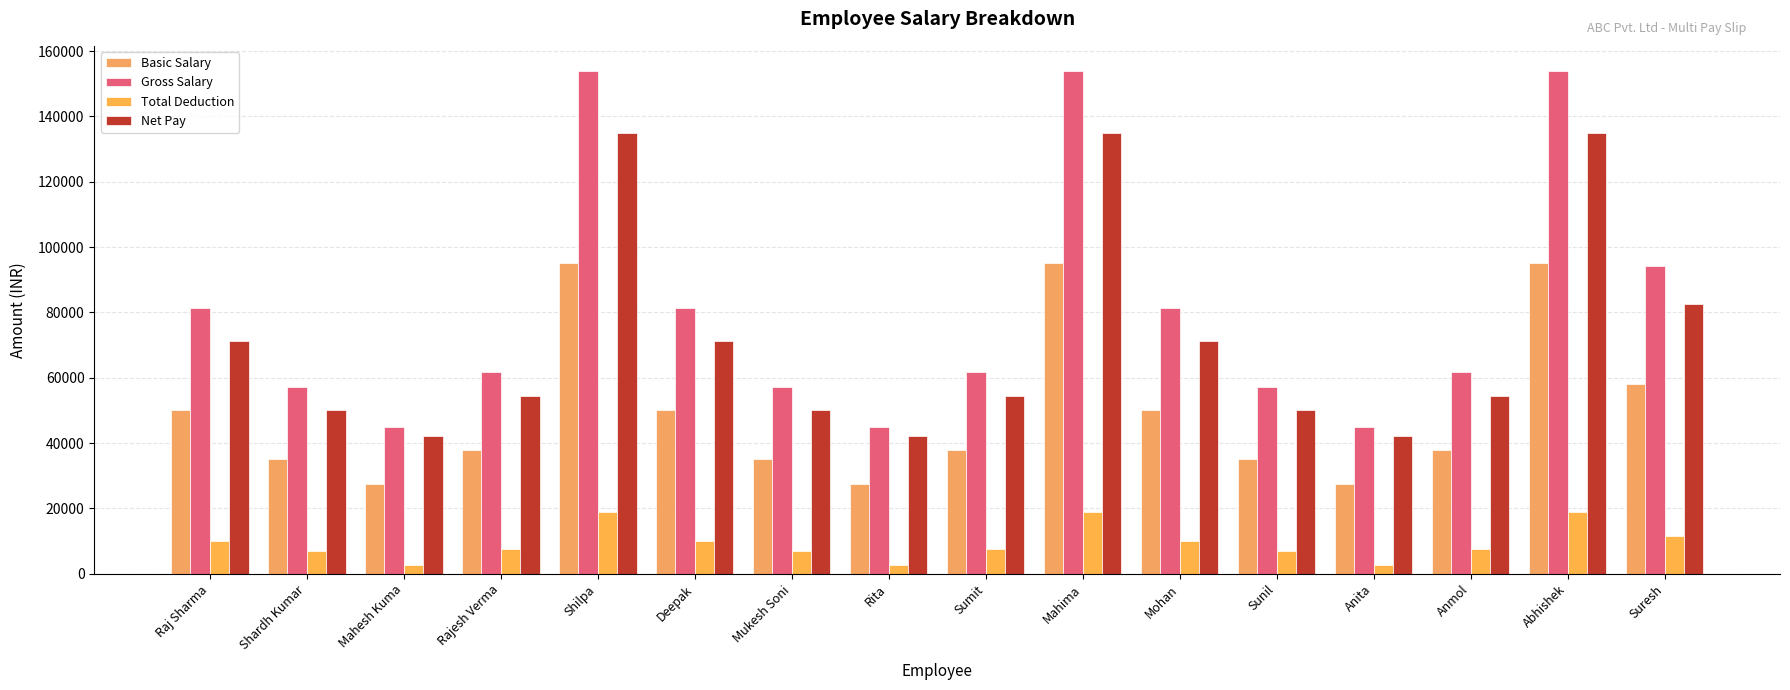

Which series has the largest range (max minus min)?

Gross Salary